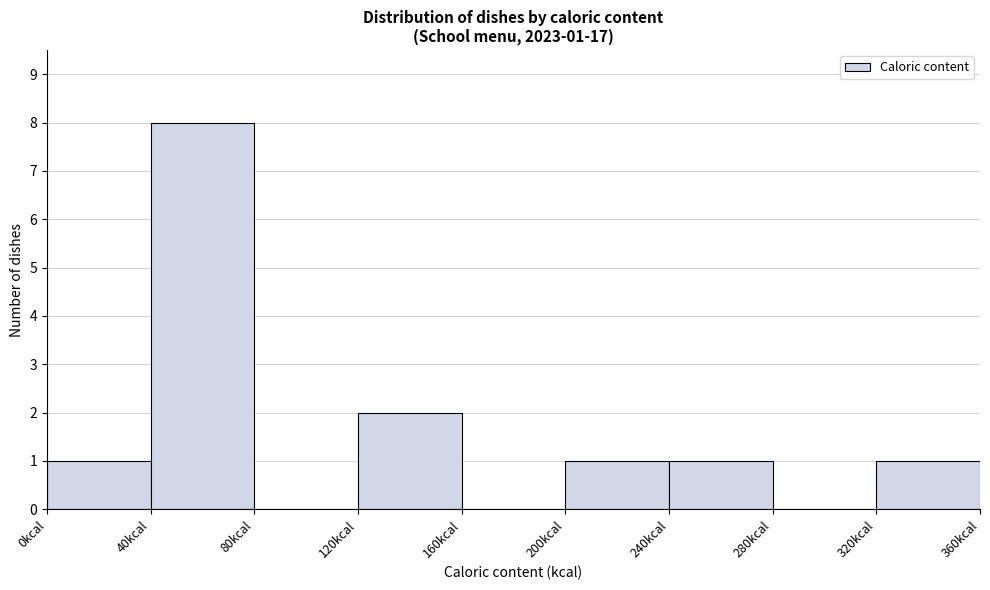

Over which range of the x-axis is the bar tallest?

40 to 80